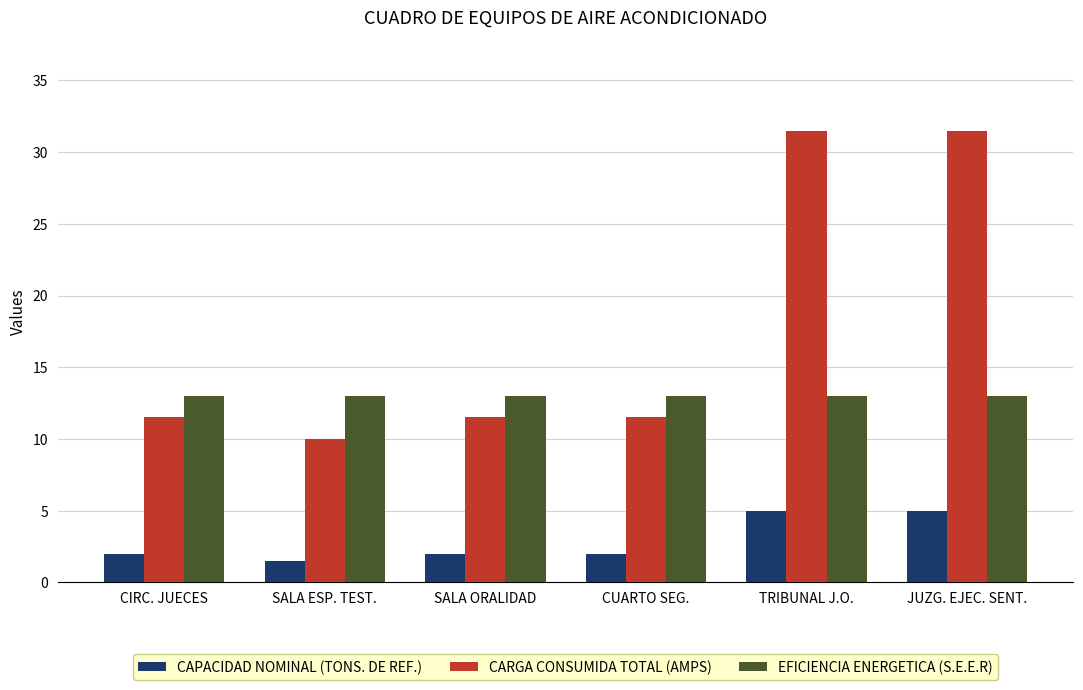

Reading right to left, list all the values displayed in this chart.

CAPACIDAD NOMINAL (TONS. DE REF.): JUZG. EJEC. SENT.=5.0	TRIBUNAL J.O.=5.0	CUARTO SEG.=2.0	SALA ORALIDAD=2.0	SALA ESP. TEST.=1.5	CIRC. JUECES=2.0
CARGA CONSUMIDA TOTAL (AMPS): JUZG. EJEC. SENT.=31.5	TRIBUNAL J.O.=31.5	CUARTO SEG.=11.5	SALA ORALIDAD=11.5	SALA ESP. TEST.=10.0	CIRC. JUECES=11.5
EFICIENCIA ENERGETICA (S.E.E.R): JUZG. EJEC. SENT.=13.0	TRIBUNAL J.O.=13.0	CUARTO SEG.=13.0	SALA ORALIDAD=13.0	SALA ESP. TEST.=13.0	CIRC. JUECES=13.0